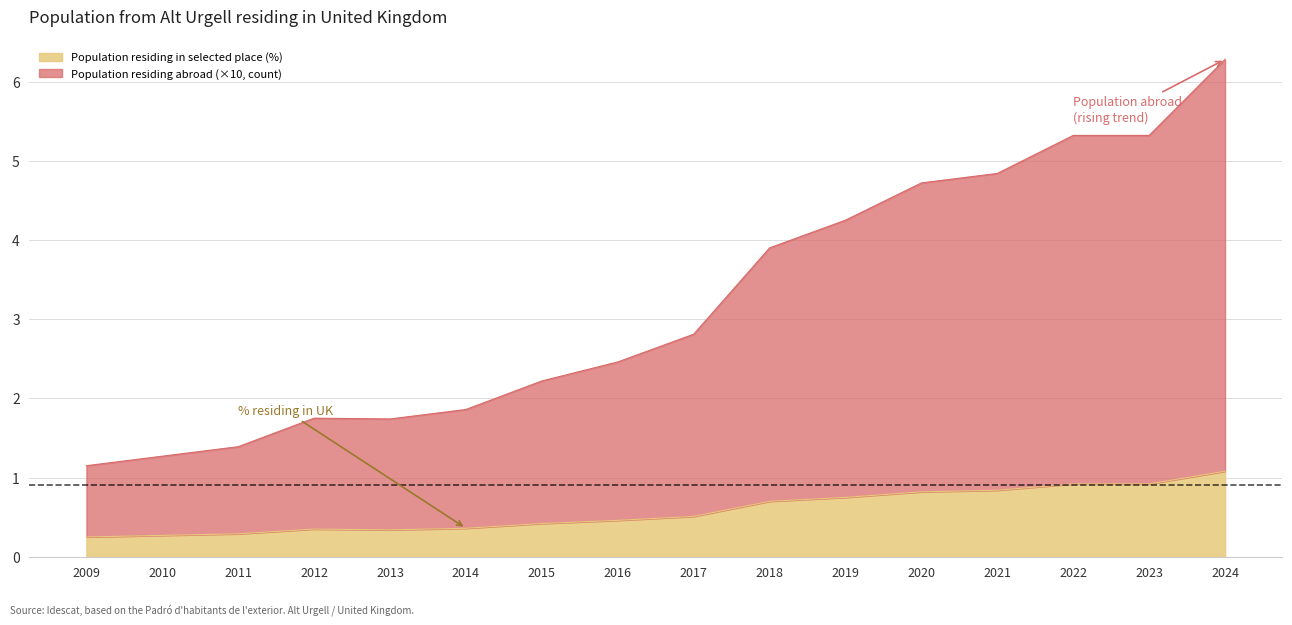

Rank the series by their average value, from highest to lowest.

Population residing abroad (count), Population residing in selected place (%)